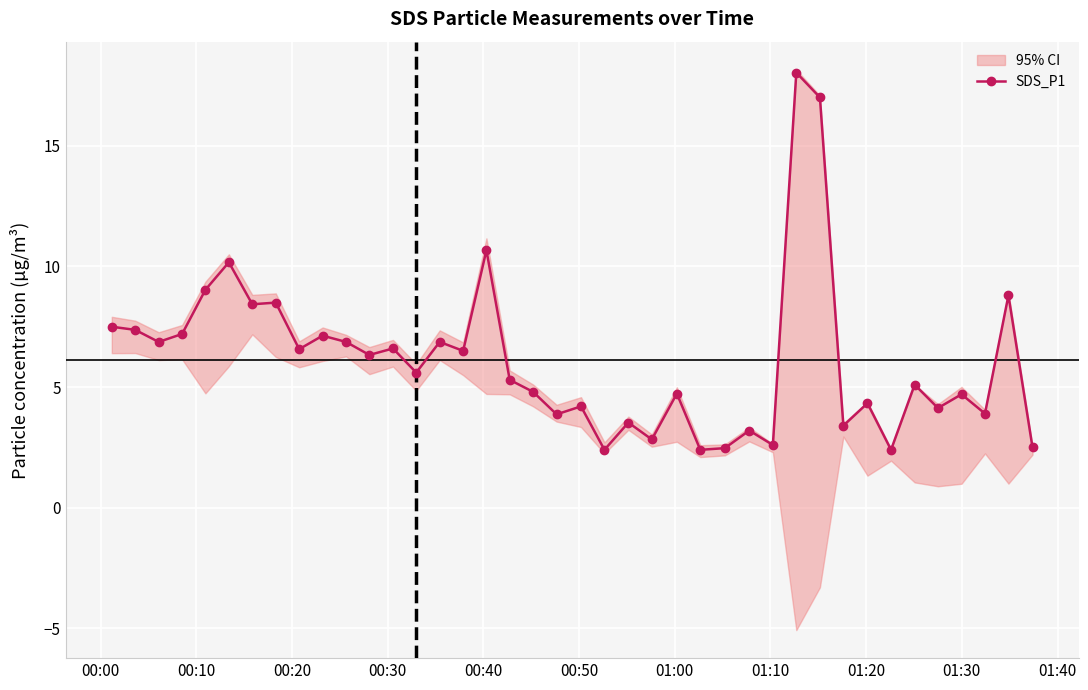

How many data points does each series have?

40